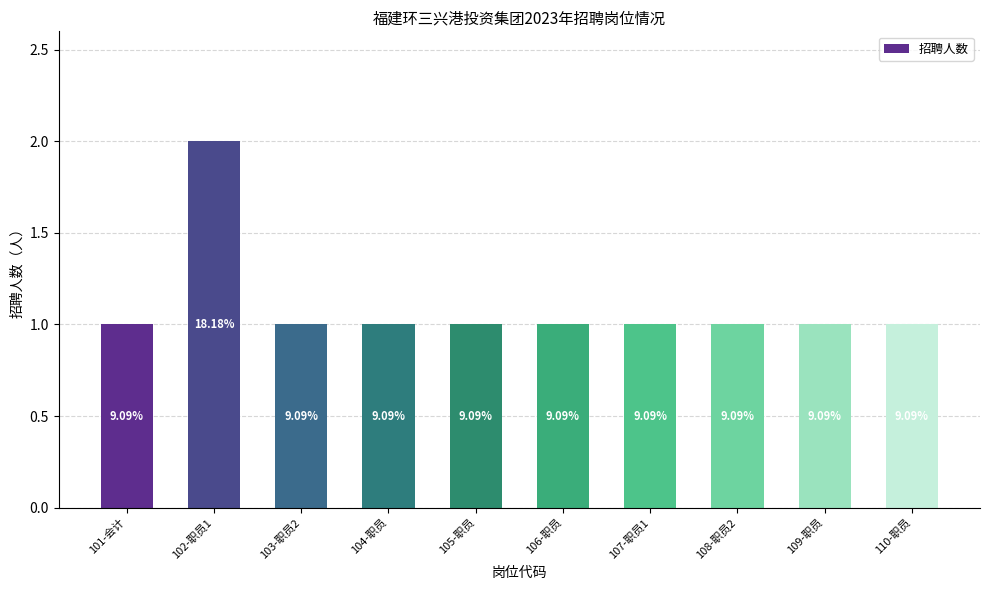

The chart shows a value of 1 at 104-职员. True or false?

True